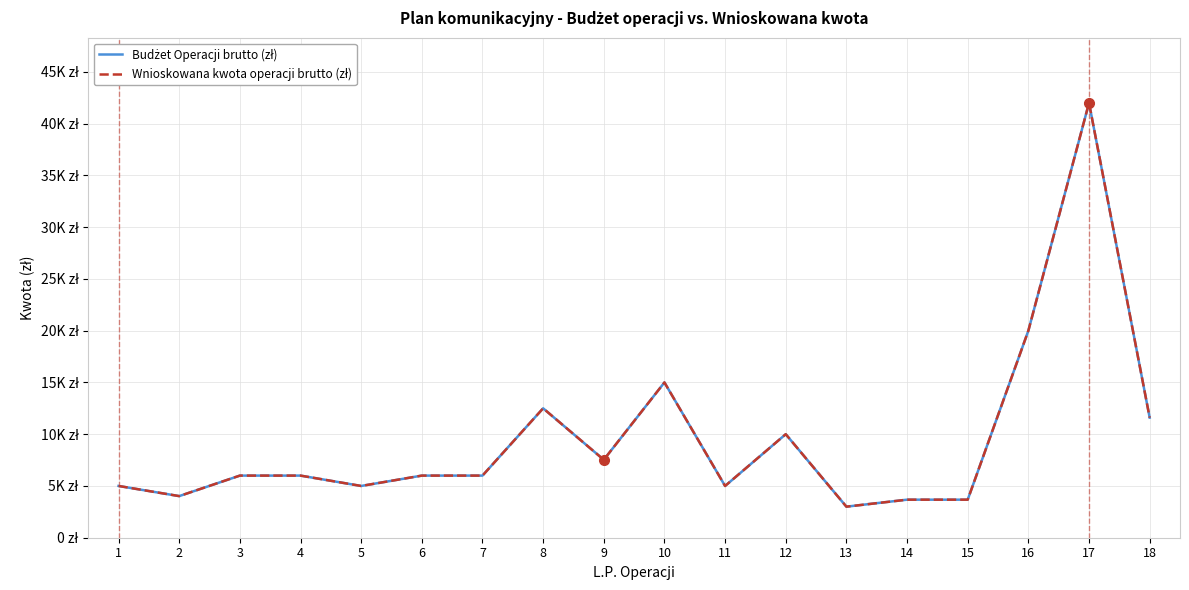

Is this an area chart (filled region under the line)?

No